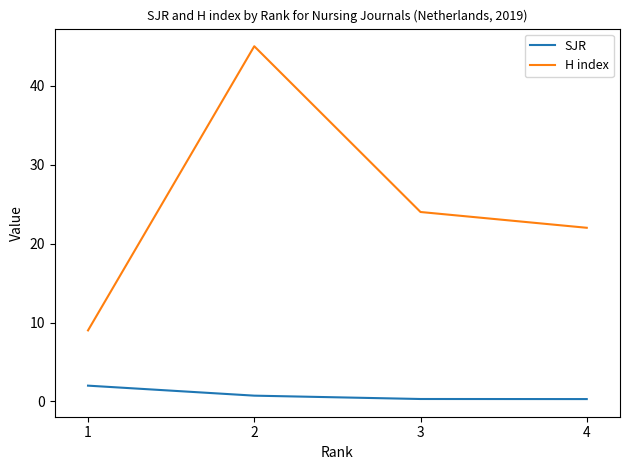

In H index, how many points are higher than both neighbors (excluding endpoints)?

1